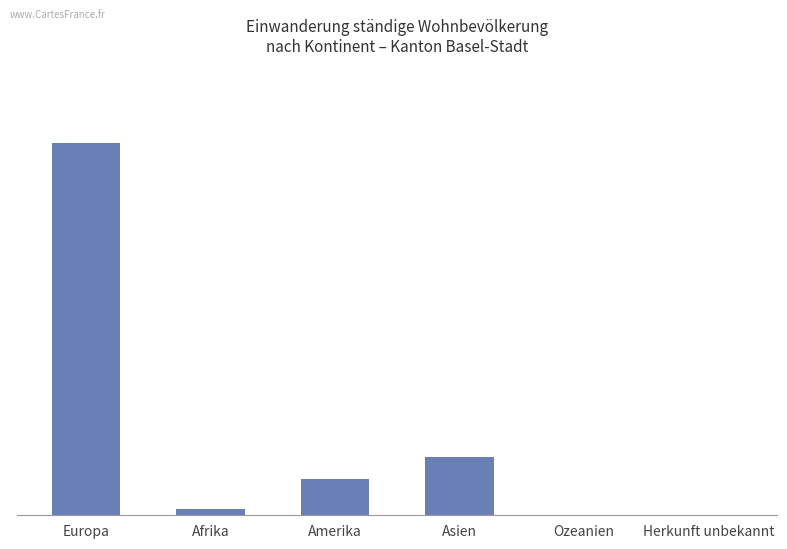

Rank the categories by value from highest to lowest.

Europa, Asien, Amerika, Afrika, Ozeanien, Herkunft unbekannt